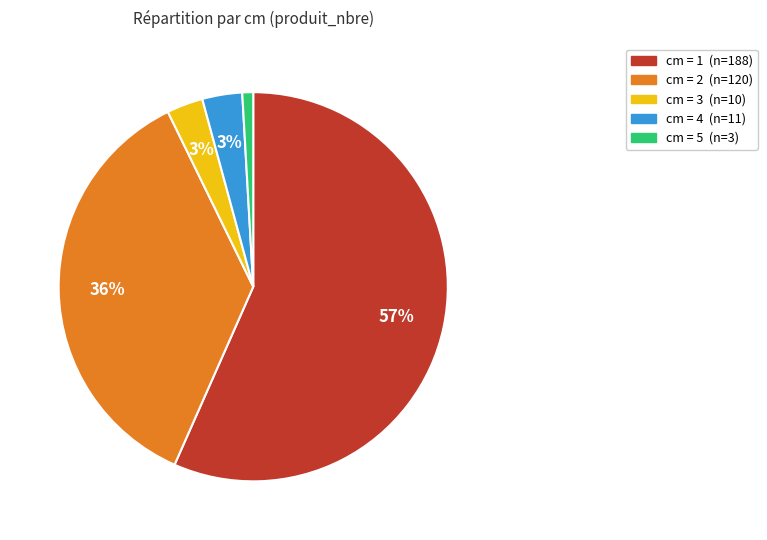

To the nearest percent, what is the difference between the largest and smallest slice percentages?

56%